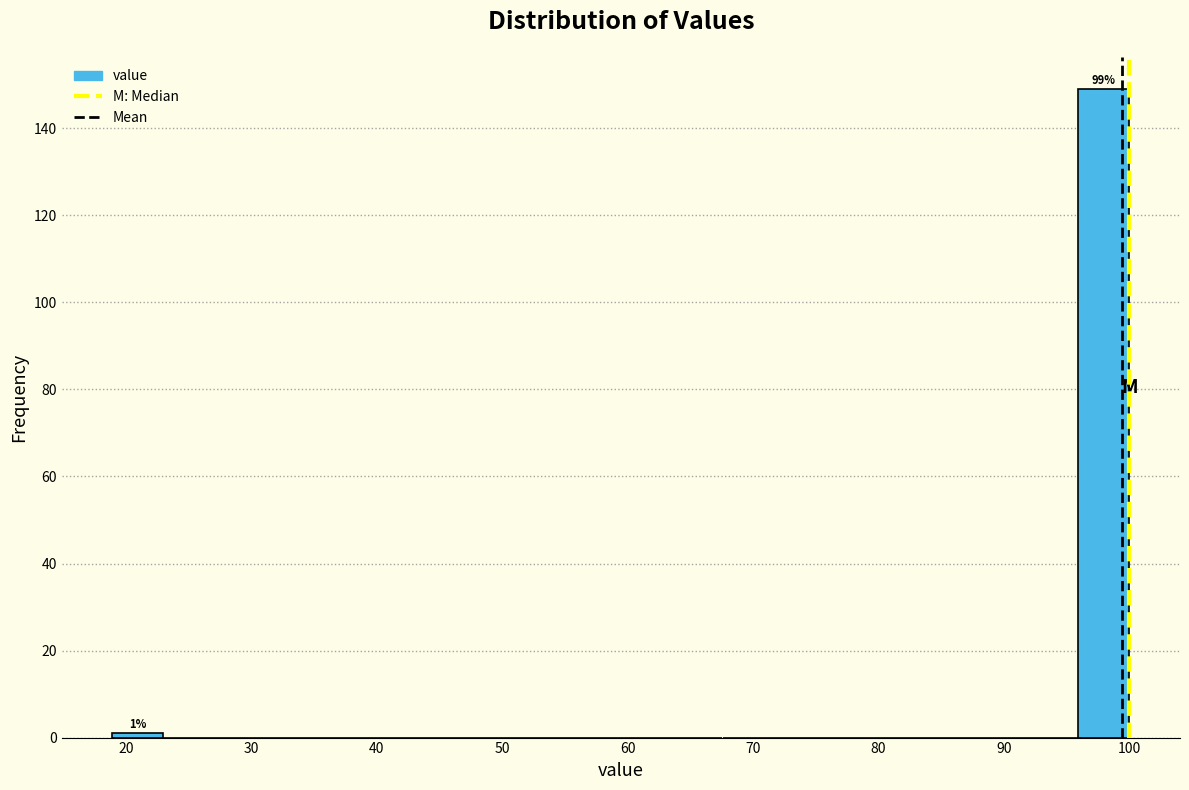

Over which range of the x-axis is the bar tallest?

96 to 100